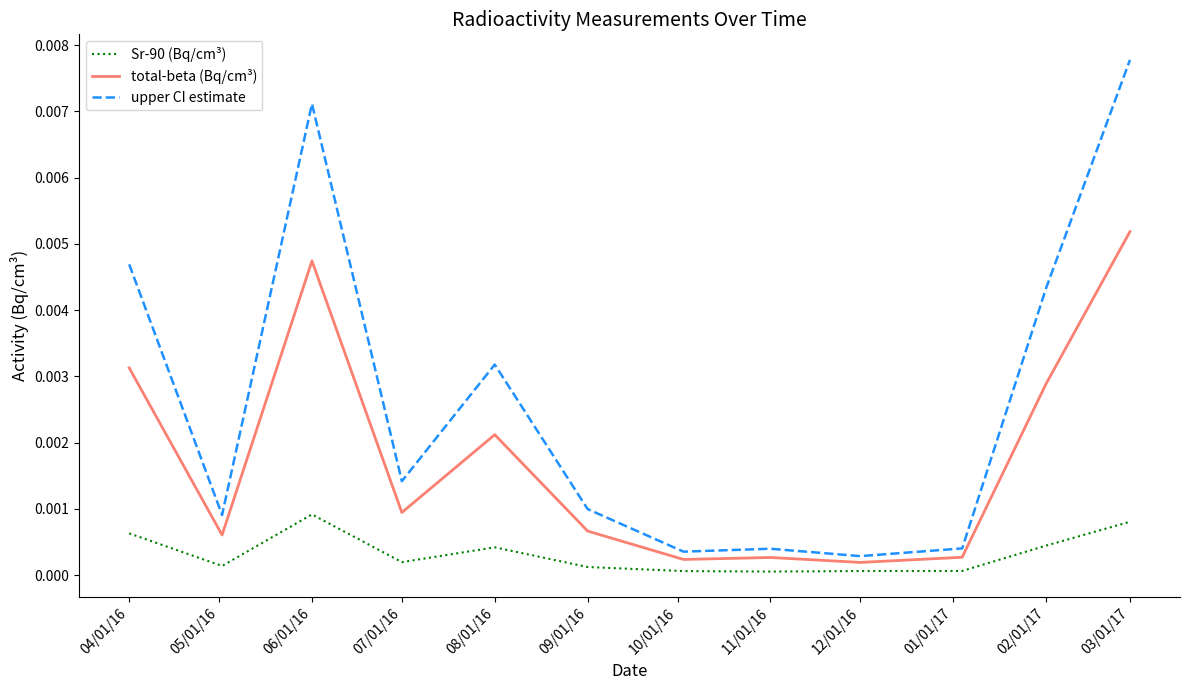

True or false: Sr-90 (Bq/cm³) and total-beta (Bq/cm³) intersect in this chart.

False